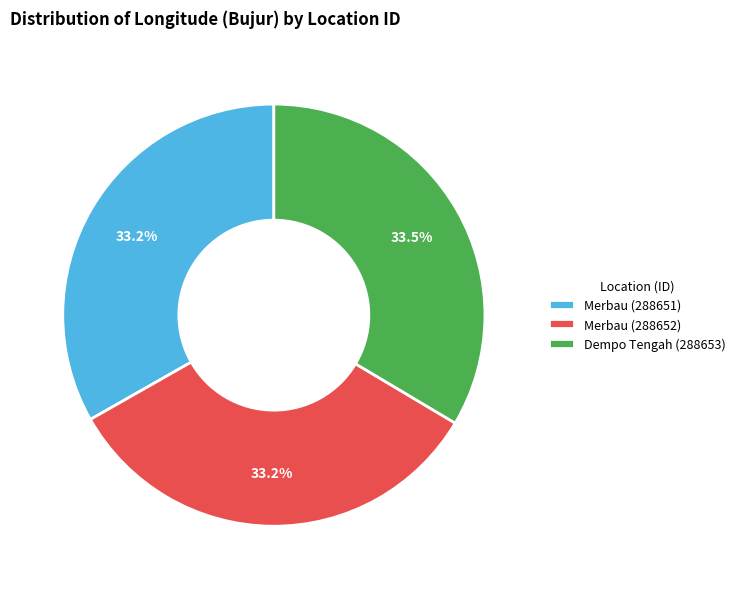

How many segments does this pie chart have?

3